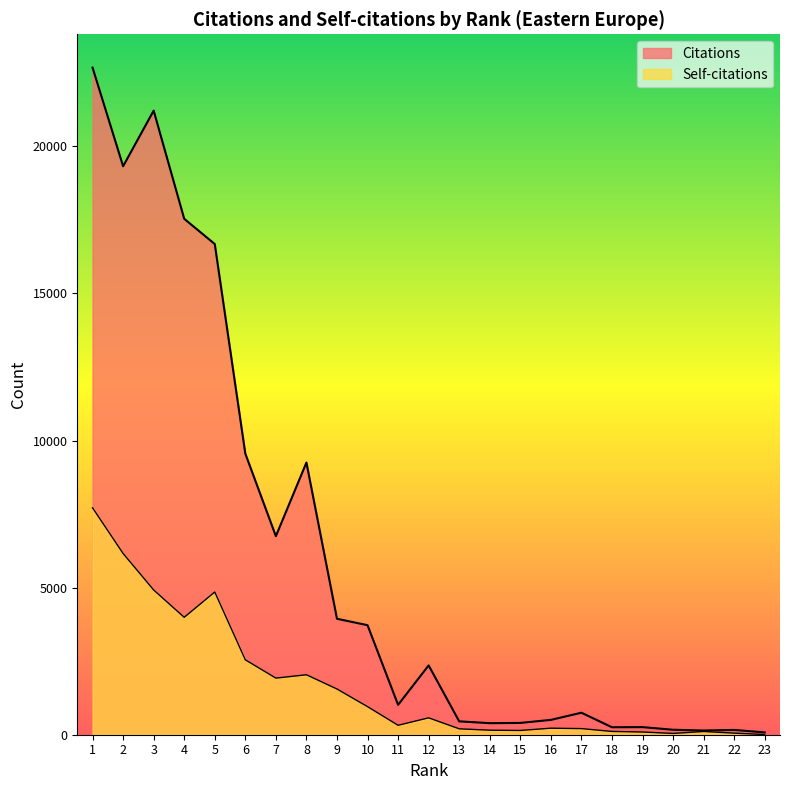

True or false: Citations and Self-citations intersect in this chart.

False